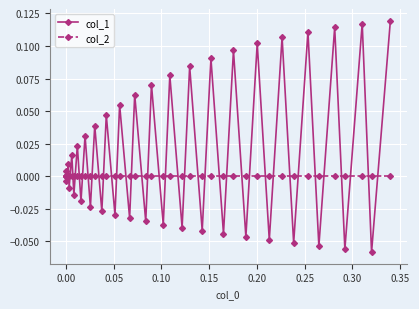

In col_1, how many points are lower than both neighbors (excluding endpoints)?

19